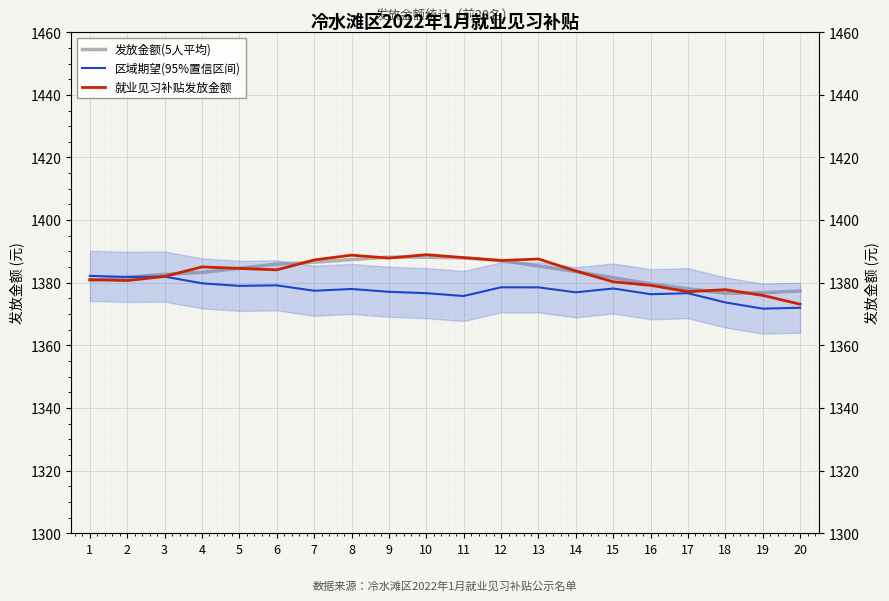

Which series has the widest spread of values?

就业见习补贴发放金额